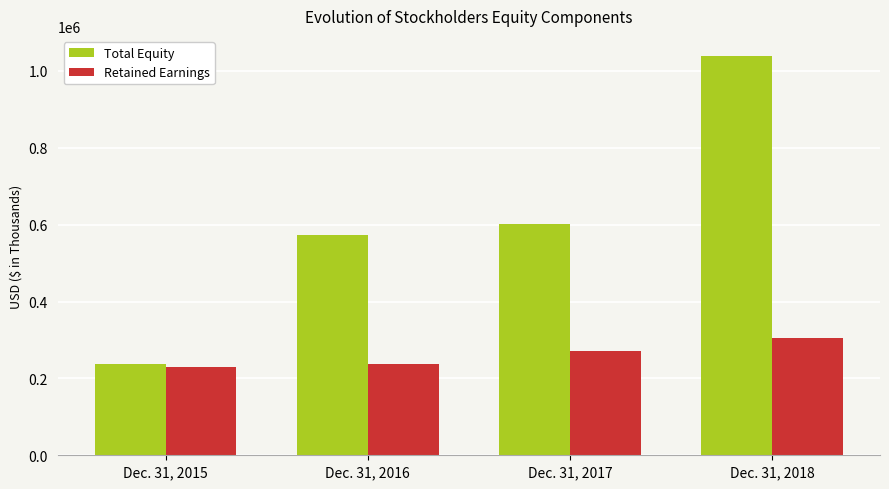

Is it true that Retained Earnings equals 57001 at Dec. 31, 2017?

False